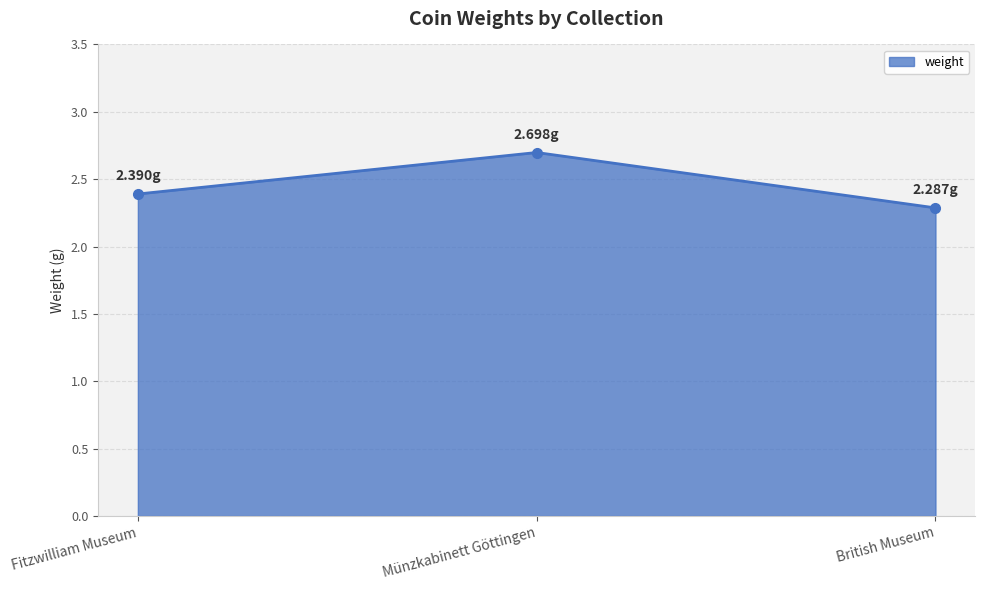

Which has a higher value, British Museum or Fitzwilliam Museum?

Fitzwilliam Museum